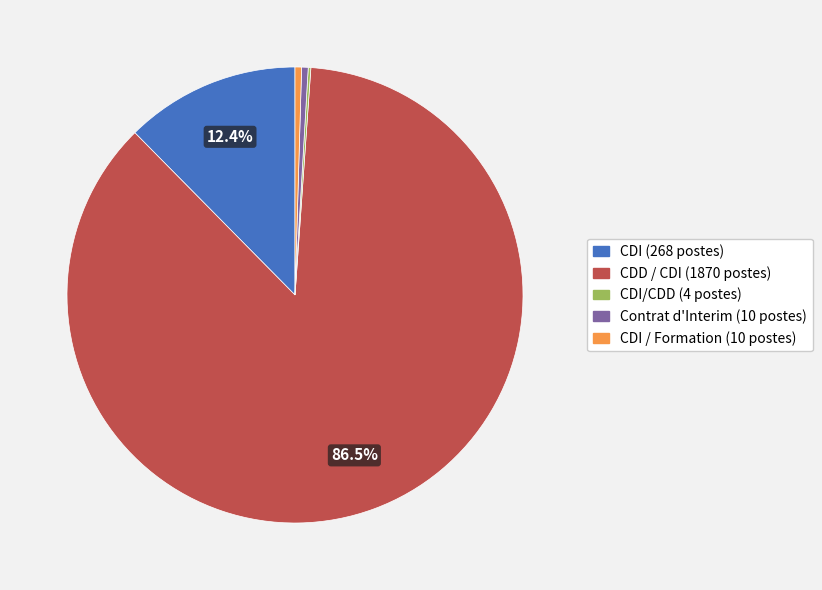

Which slice is the smallest?

CDI/CDD